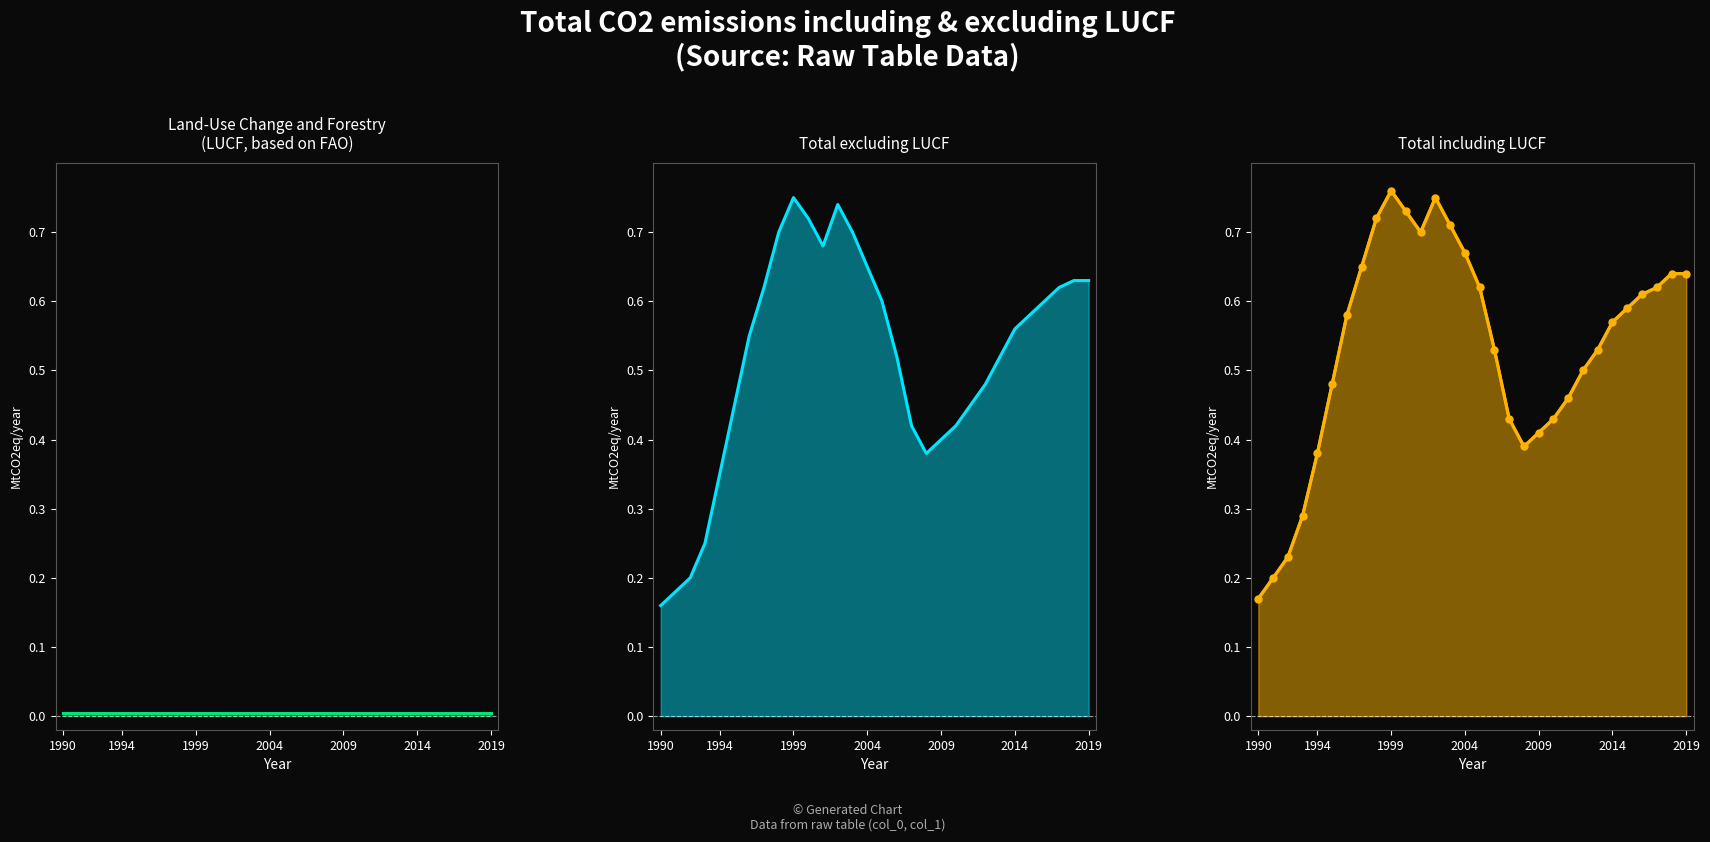

What is the difference between the Total excluding LUCF line values at 14 and 1999?

0.5